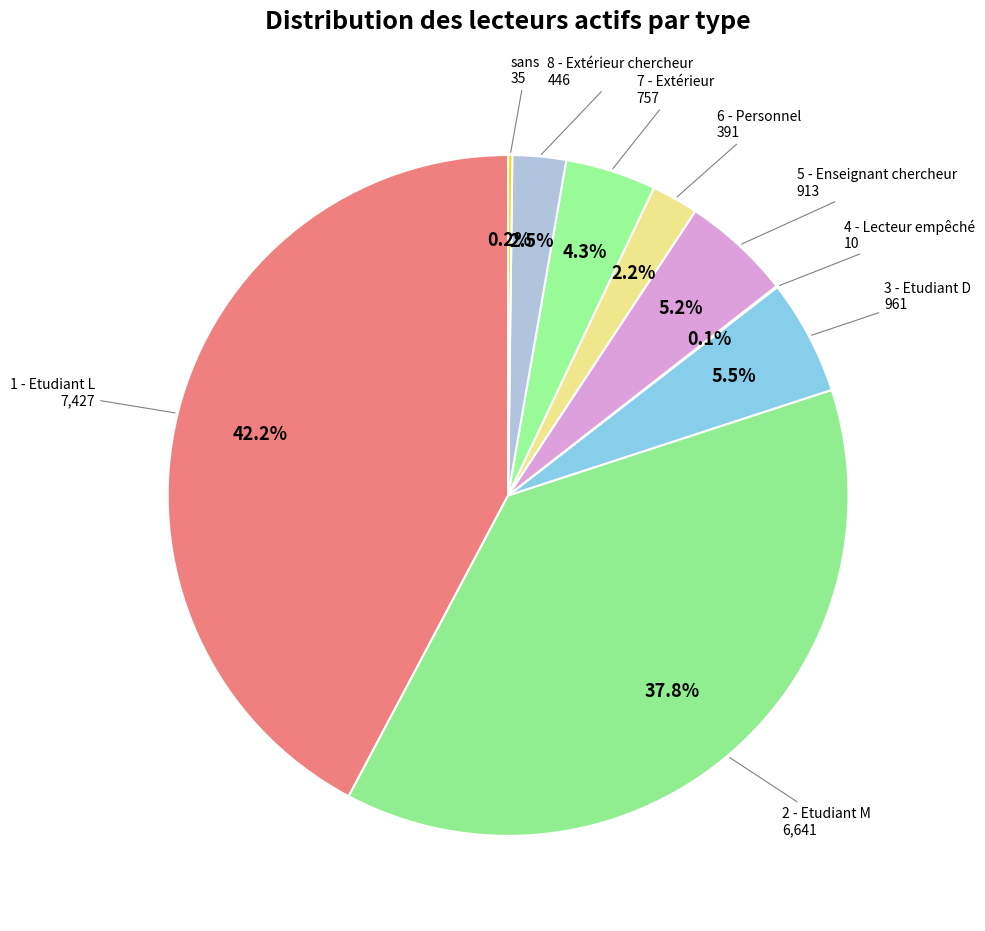

What percentage is the 1 - Etudiant L slice, to the nearest percent?

42%